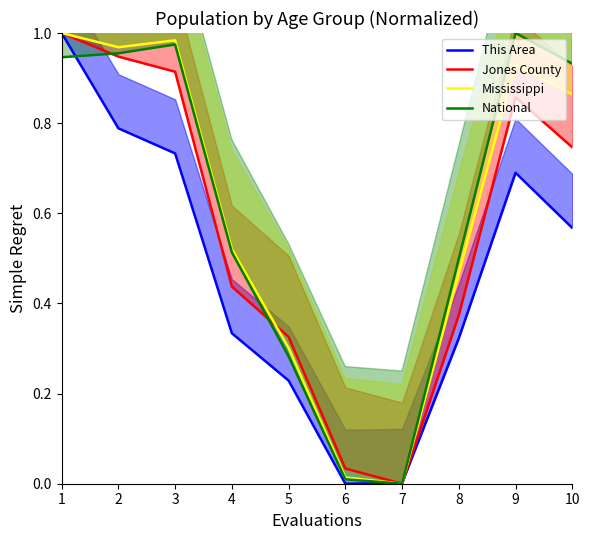

Which has a higher value, 5 or 2?

2